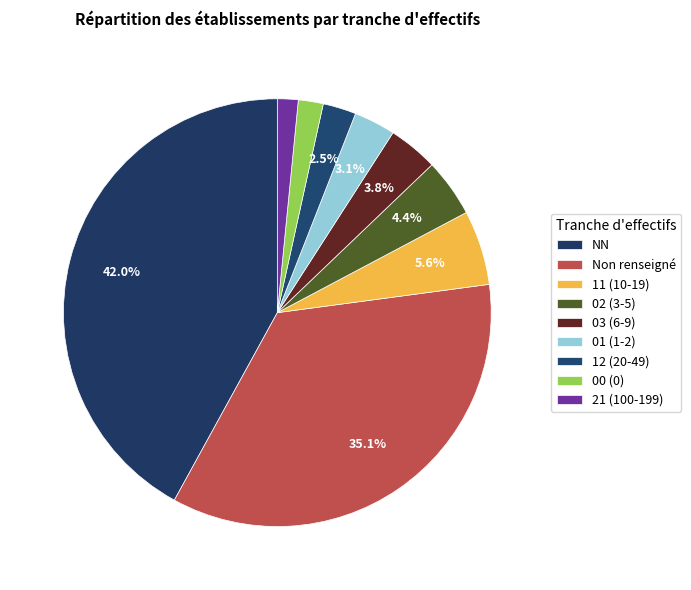

How many segments does this pie chart have?

9